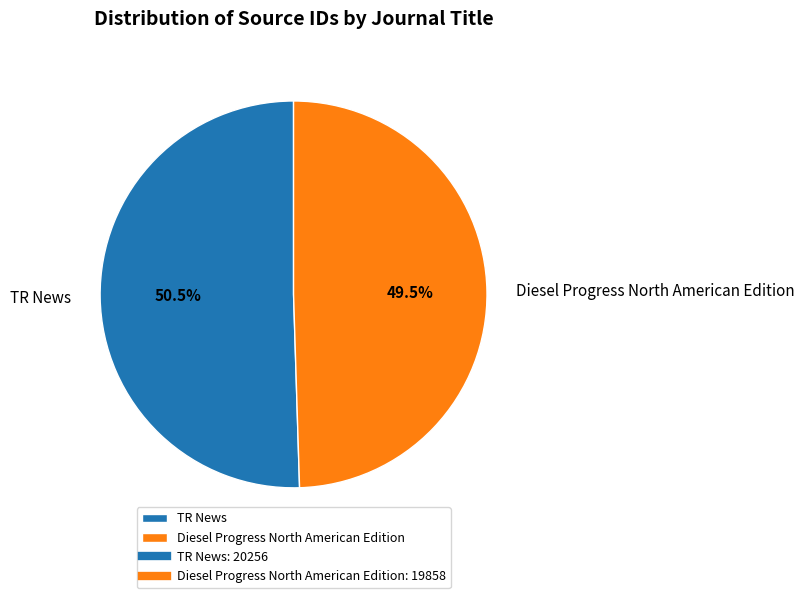

How many segments does this pie chart have?

2